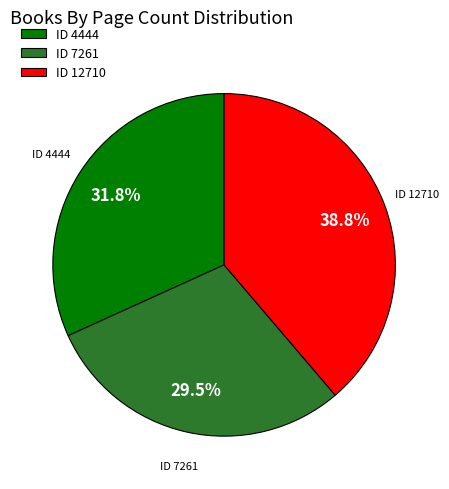

Combined, what portion of the pie is ID 7261 and ID 4444?

61.2%